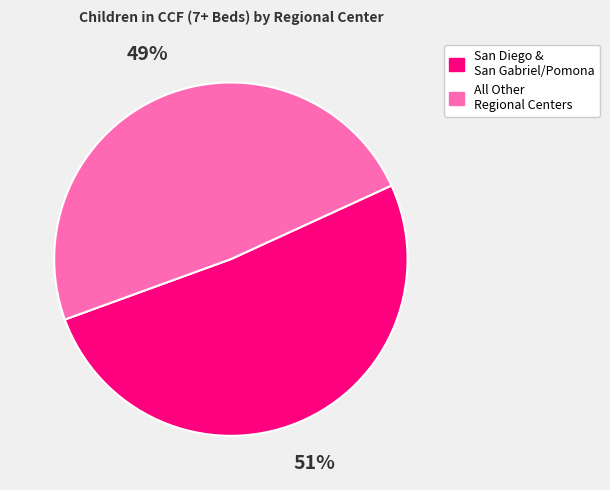

To the nearest percent, what percentage of the pie is San Diego & San Gabriel/Pomona?

51%